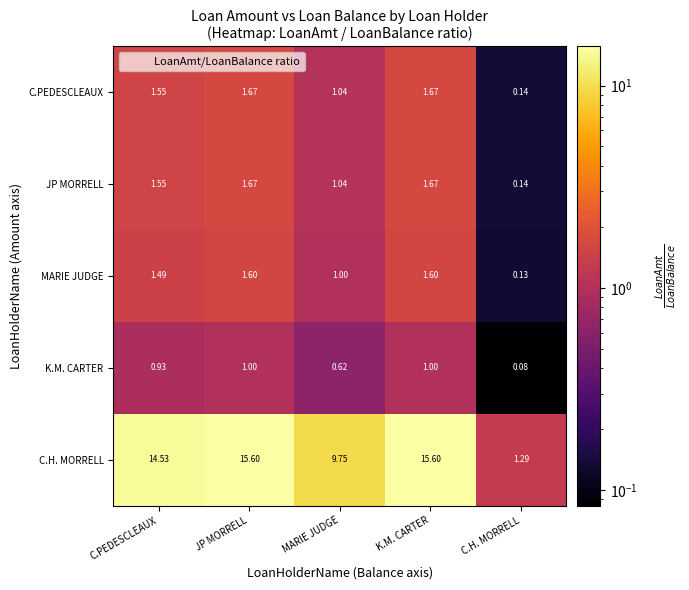

Which series has the largest range (max minus min)?

C.H. MORRELL